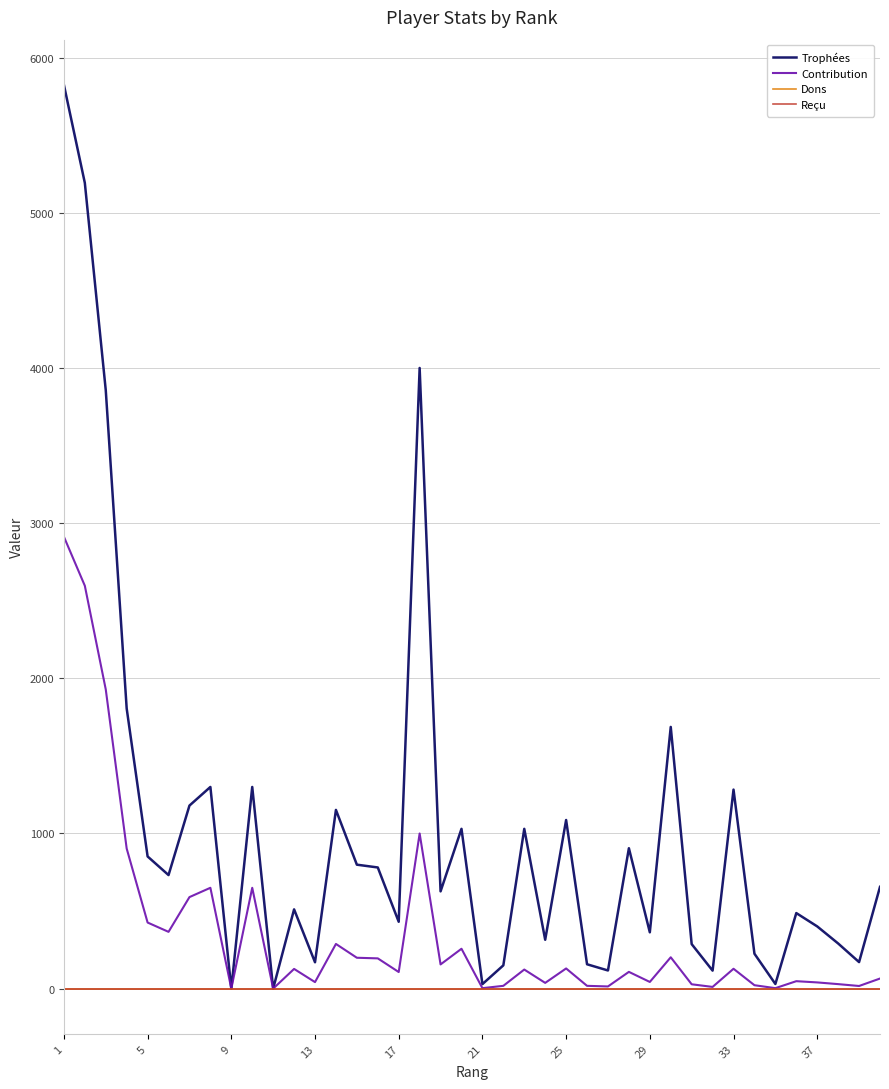

Does the chart display data point markers on the line(s)?

No